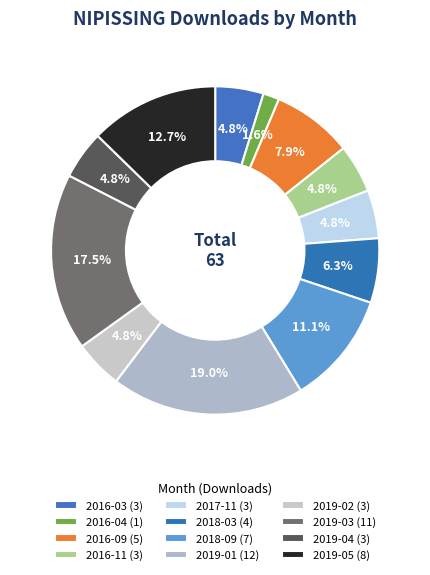

Is there any slice that represents more than half of the pie?

No